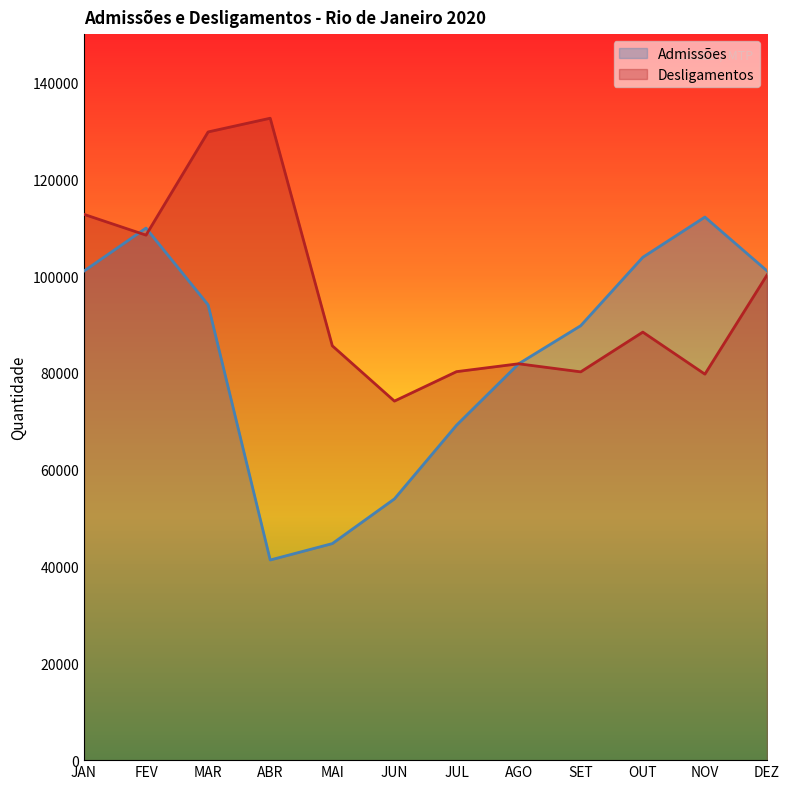

What are all the series names shown in the legend?

Admissões, Desligamentos